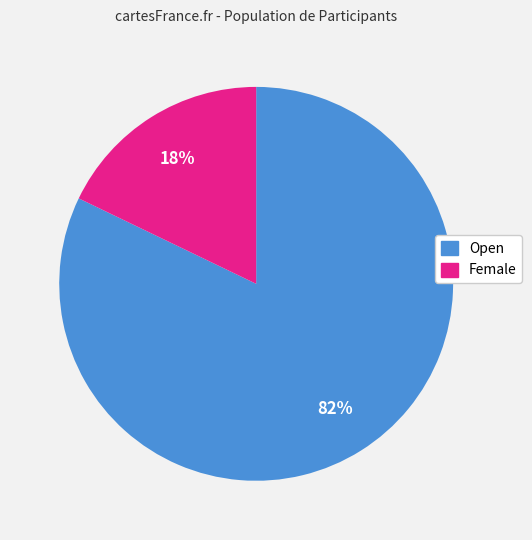

To the nearest percent, what portion does Female represent?

18%